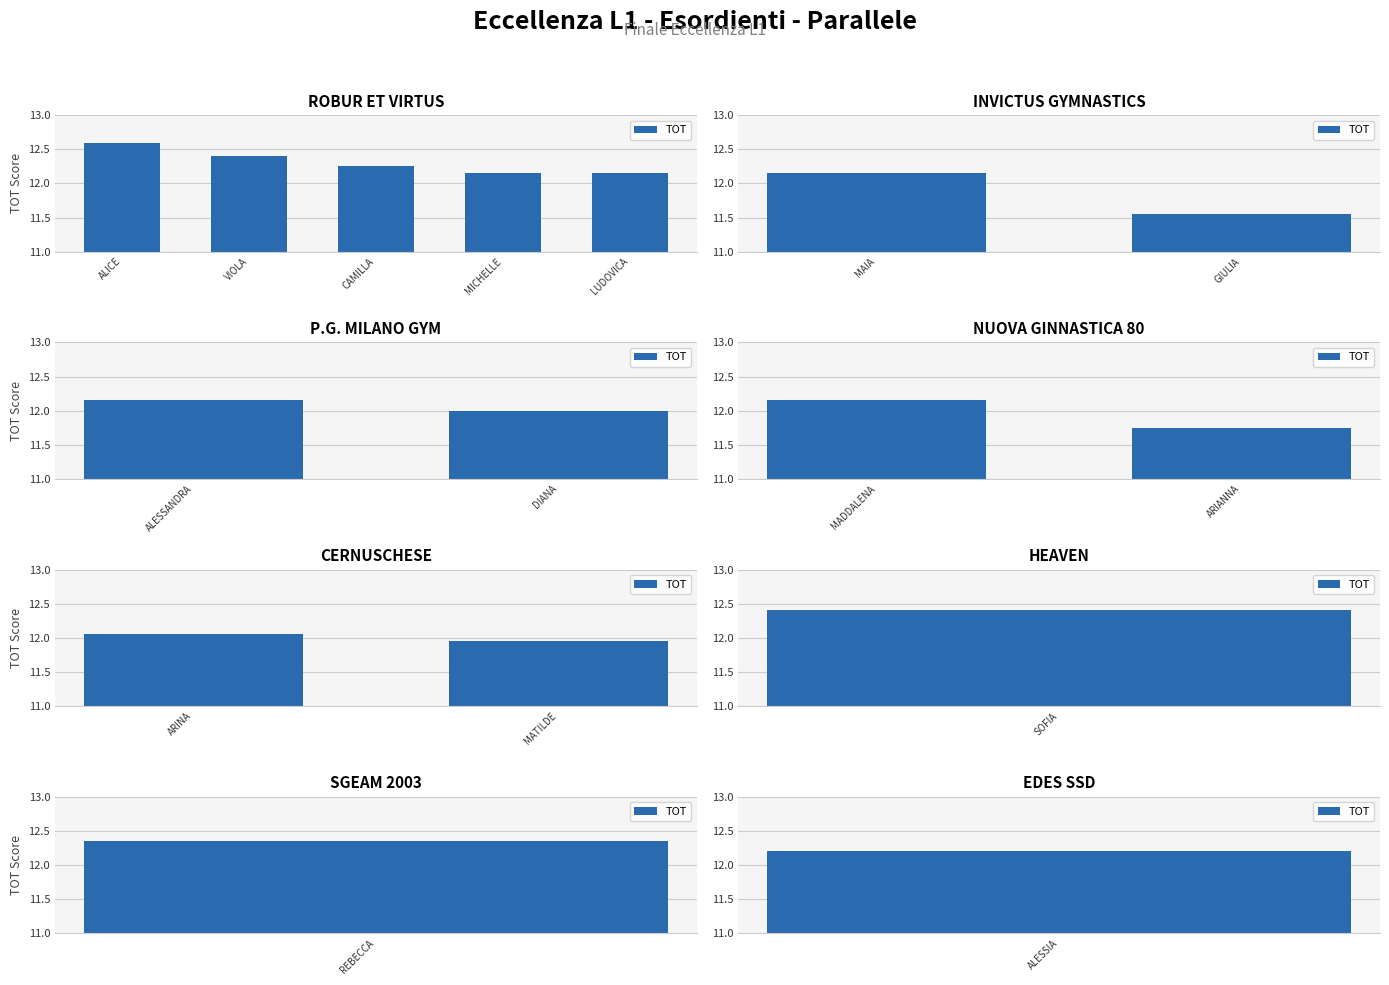

How many distinct data groups are displayed?

1